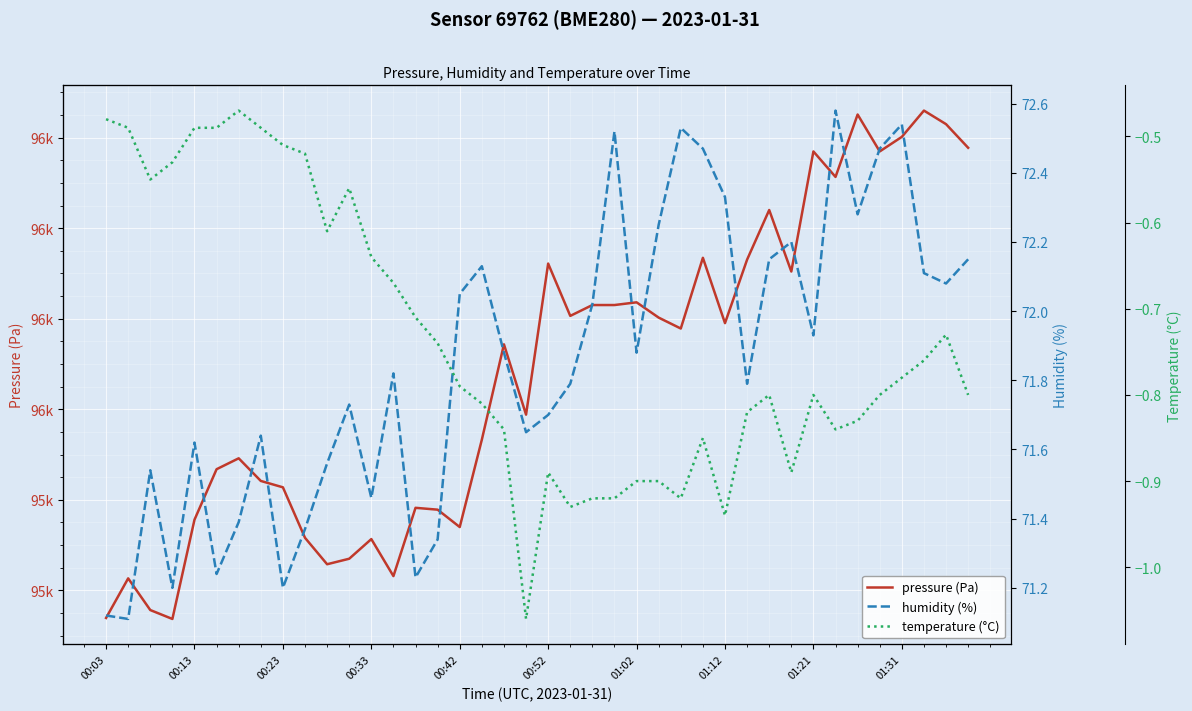

Which series changed the most between 01:21 and 30?

pressure (Pa)